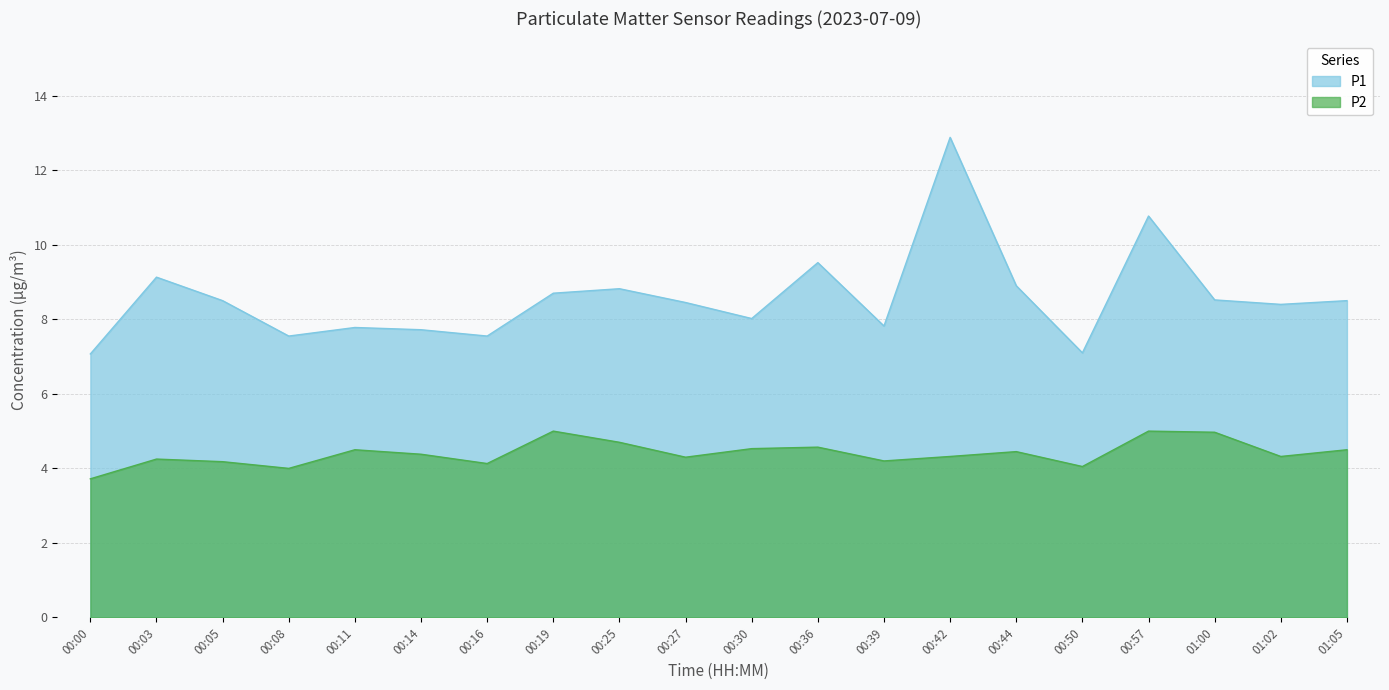

Reading left to right, transcribe all the data shown in this chart.

P1: 7.1	9.1	8.5	7.5	7.8	7.7	7.5	8.7	8.8	8.4	8.0	9.5	7.8	12.9	8.9	7.1	10.8	8.5	8.4	8.5
P2: 3.7	4.2	4.2	4.0	4.5	4.4	4.1	5.0	4.7	4.3	4.5	4.6	4.2	4.3	4.5	4.0	5.0	5.0	4.3	4.5